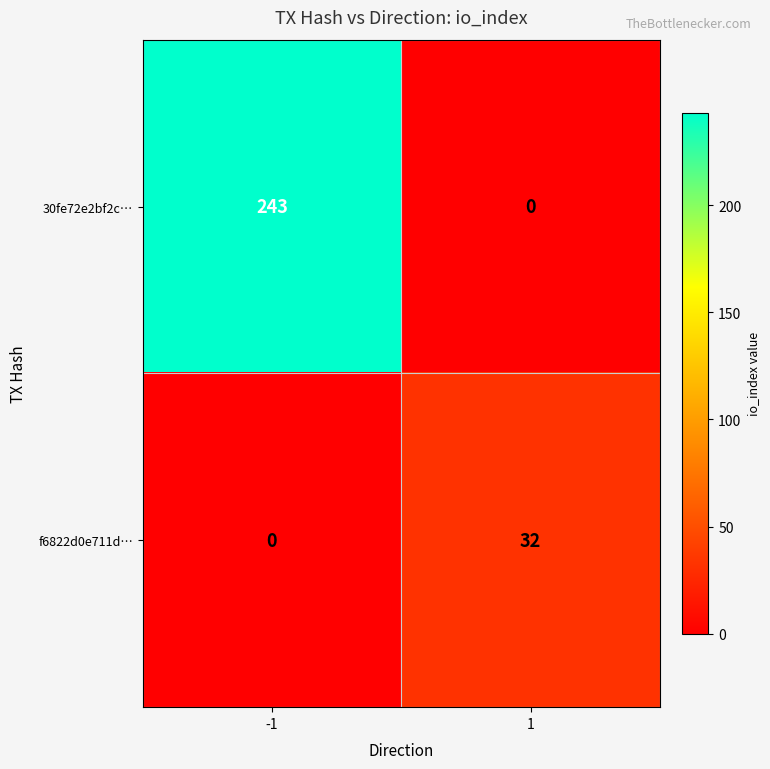

Which series changed the most between -1 and 1?

30fe72e2bf2c…